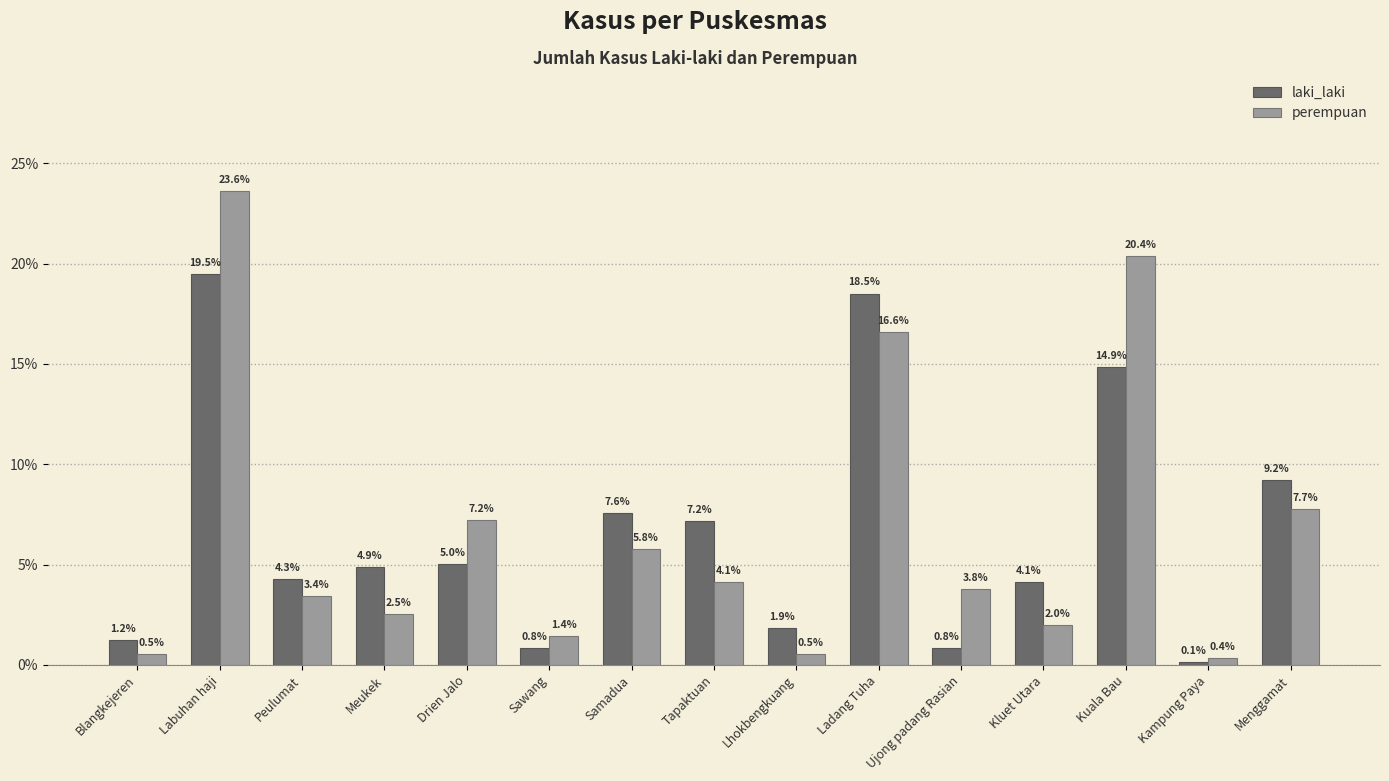

True or false: perempuan has a value of 5.9 at Peulumat.

False